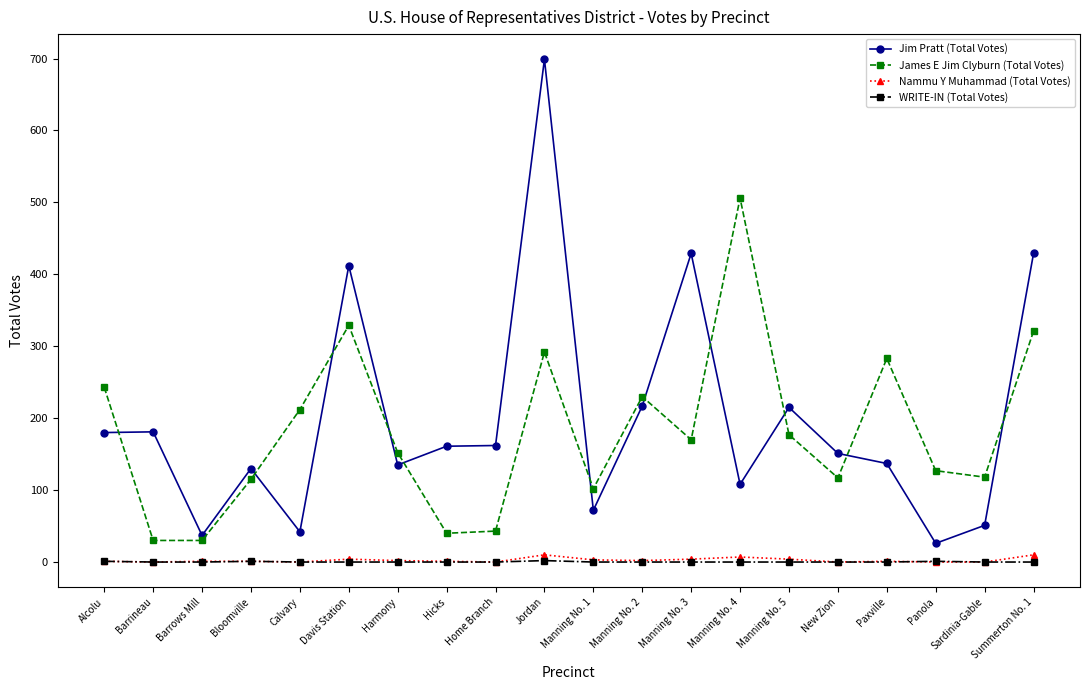

What are all the series names shown in the legend?

Jim Pratt (Total Votes), James E Jim Clyburn (Total Votes), Nammu Y Muhammad (Total Votes), WRITE-IN (Total Votes)